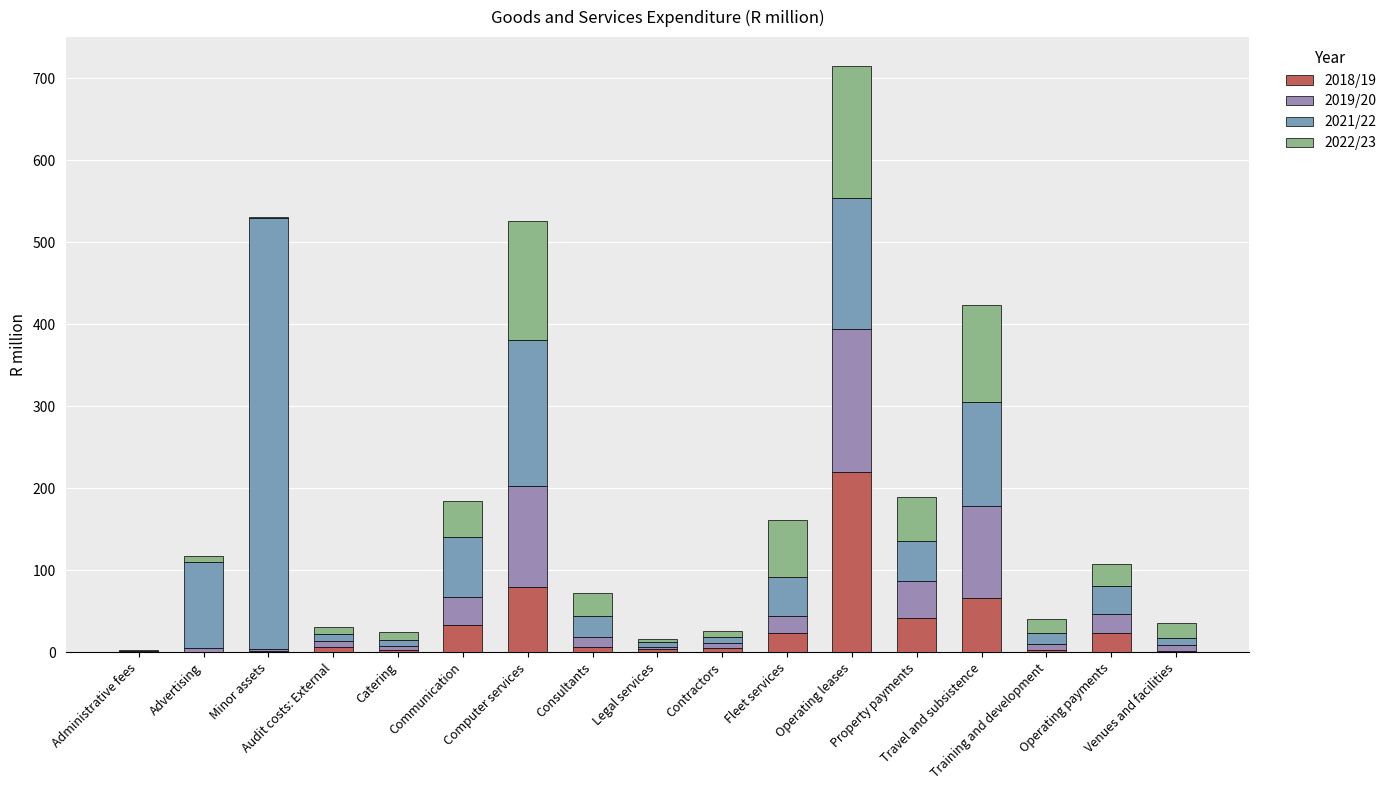

What is the difference between the 2019/20 values at Computer services and Travel and subsistence?

10.7